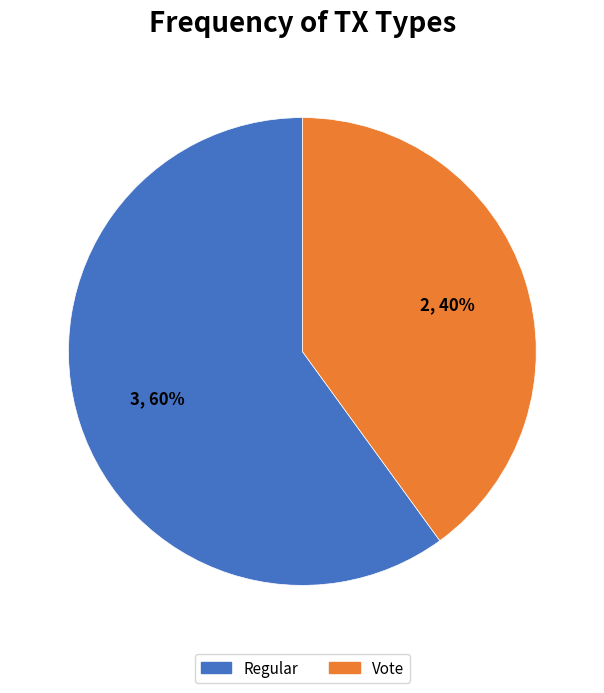

To the nearest percent, what is the difference between the largest and smallest slice percentages?

20%